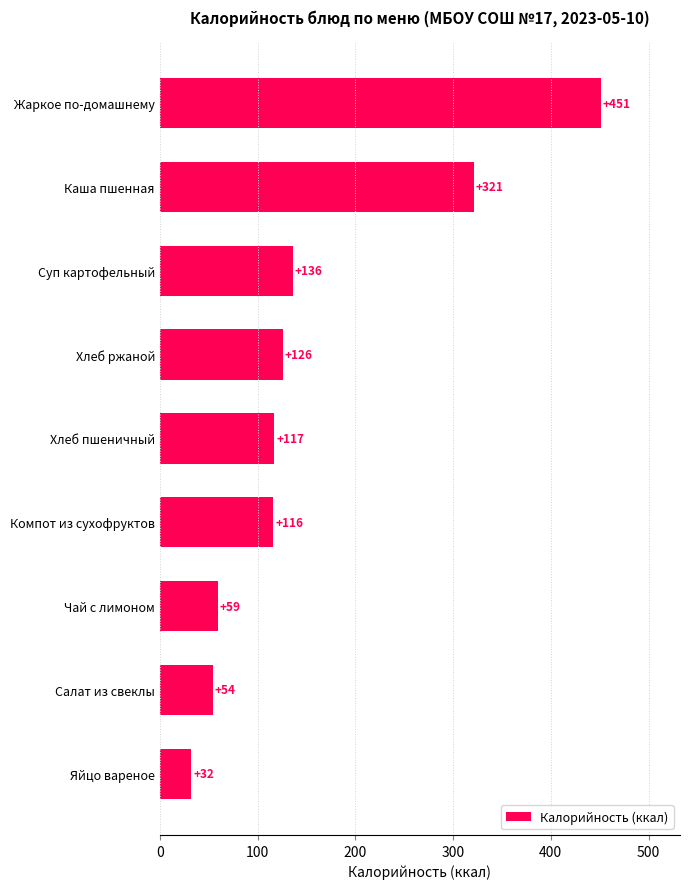

Rank the categories by value from highest to lowest.

Жаркое по-домашнему, Каша пшенная, Суп картофельный, Хлеб ржаной, Хлеб пшеничный, Компот из сухофруктов, Чай с лимоном, Салат из свеклы, Яйцо вареное